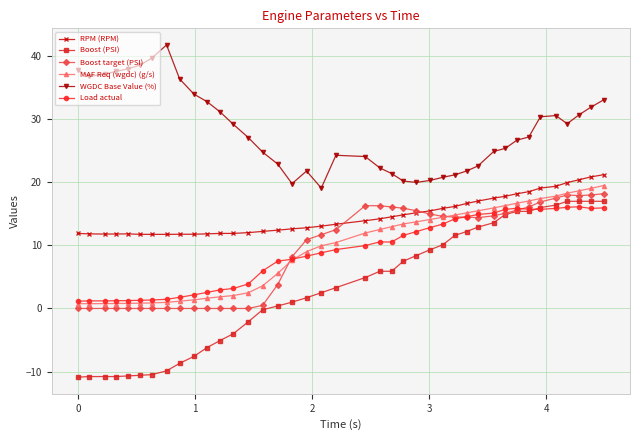

True or false: RPM (RPM) and MAF Req (wgdc) (g/s) intersect in this chart.

False